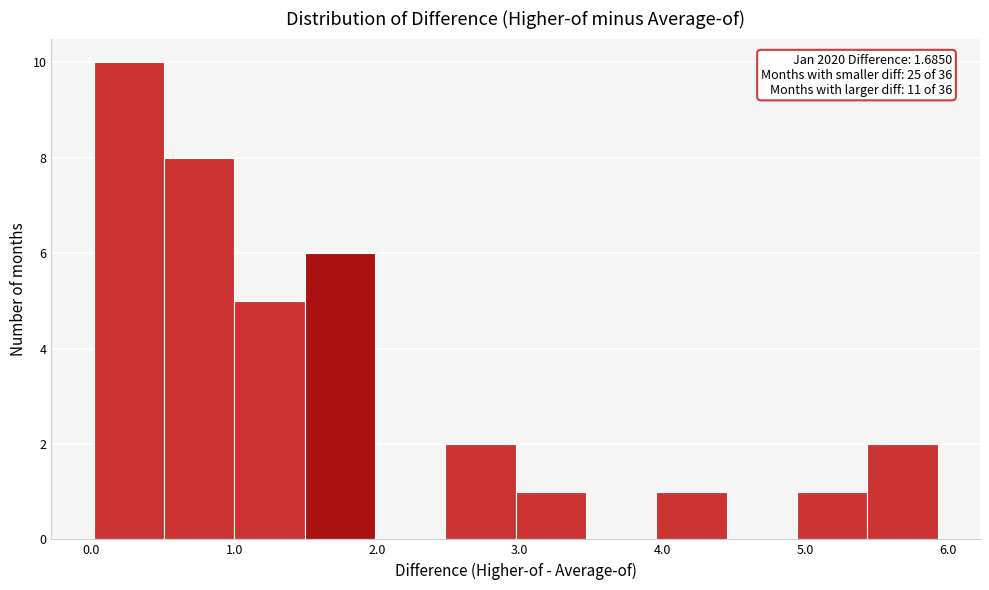

Over which range of the x-axis is the bar tallest?

0.0 to 0.5